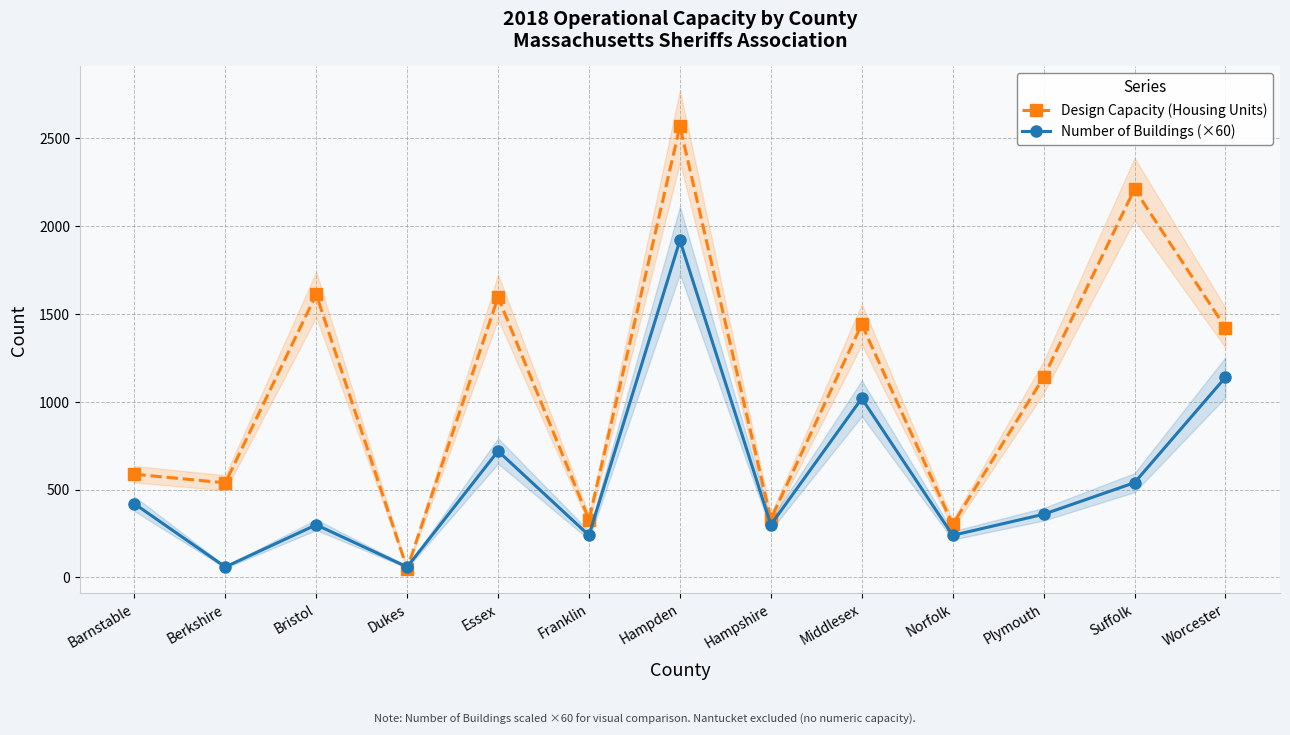

At how many categories does at least one series exceed 1176?

6